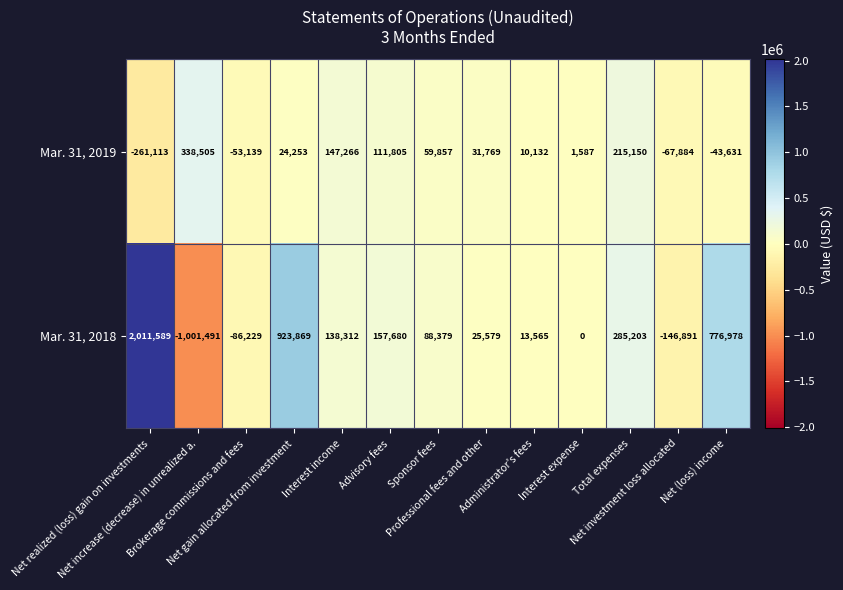

Count the number of categories in the chart.

13